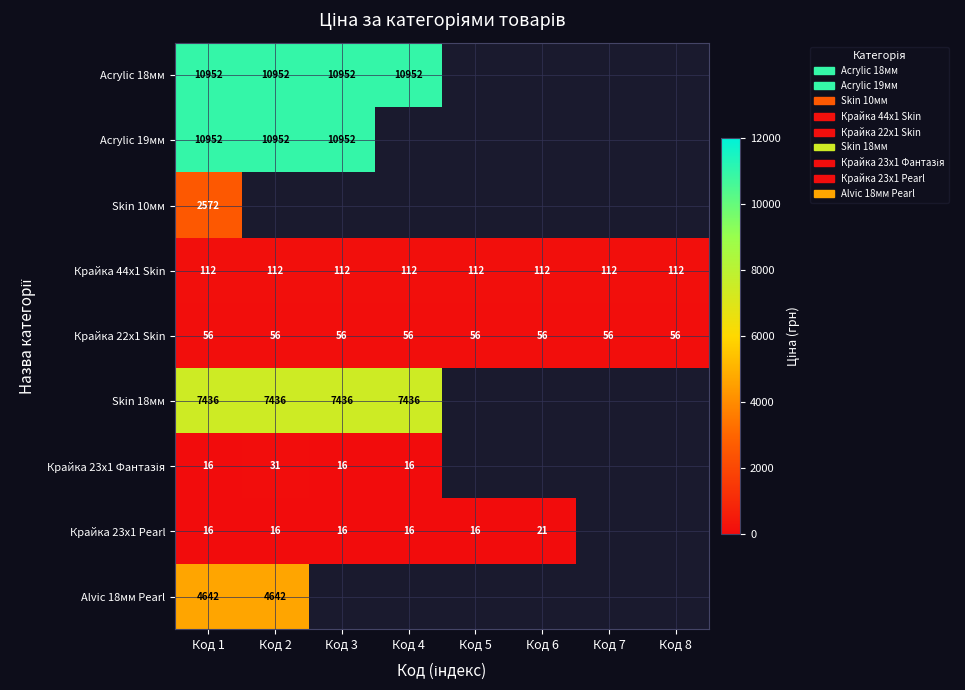

Is the value of Alvic 18мм Pearl at Код 1 greater than the value of Skin 18мм at Код 3?

No